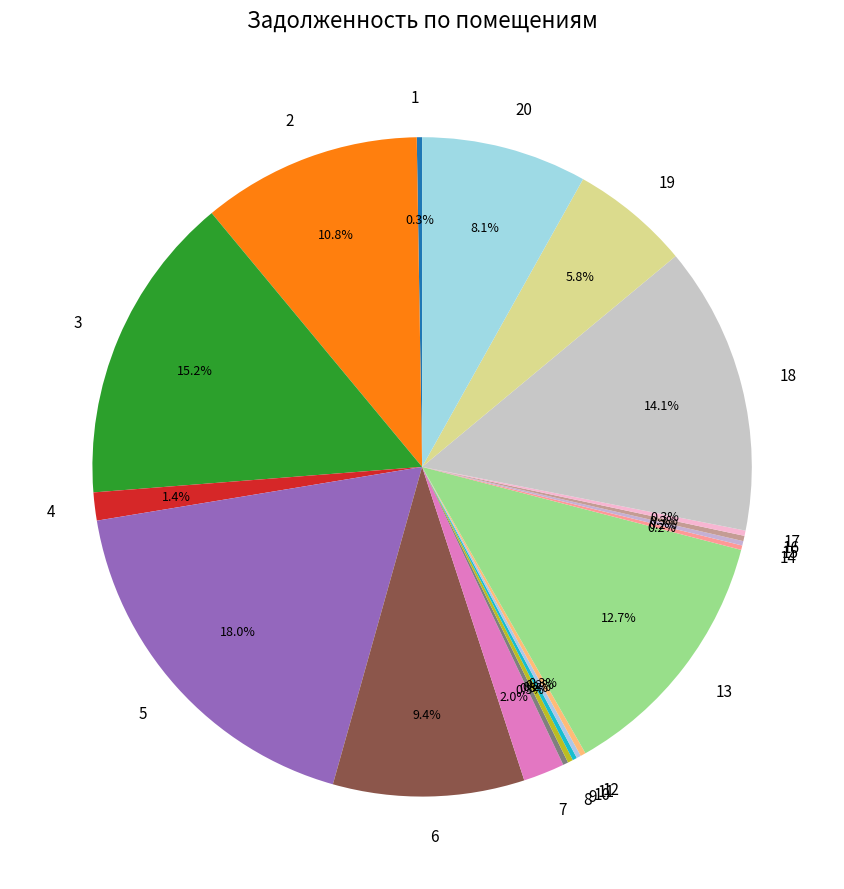

Combined, do 20 and 7 account for over 50%?

No